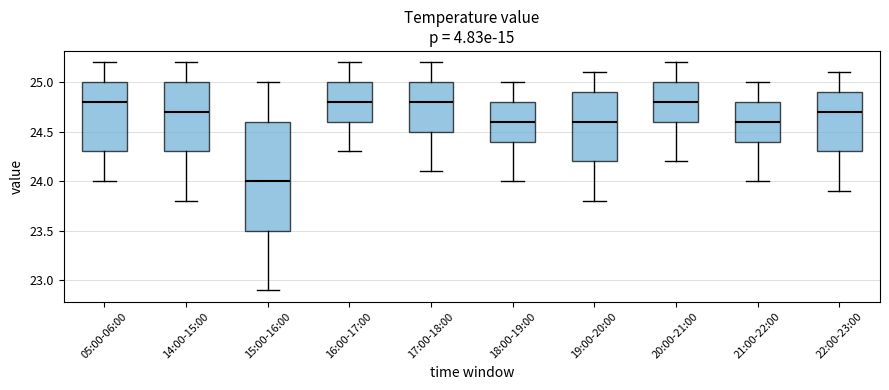

Comparing the boxes themselves (not the whiskers), which one is the tallest?

15:00-16:00